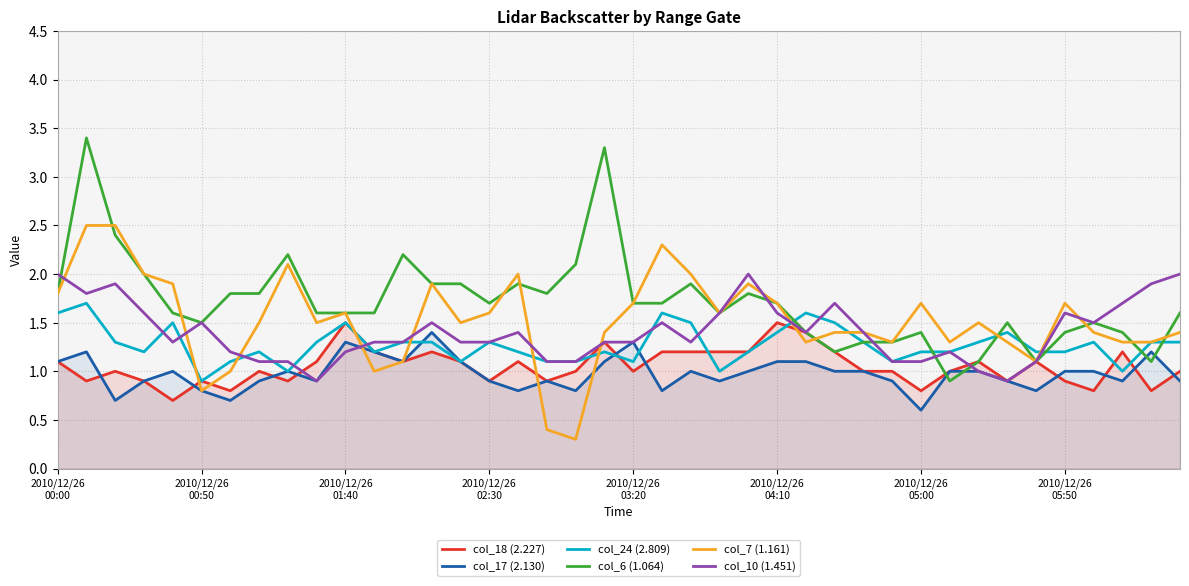

Rank the series by their maximum value, from lowest to highest.

col_17 (2.130), col_18 (2.227), col_24 (2.809), col_10 (1.451), col_7 (1.161), col_6 (1.064)